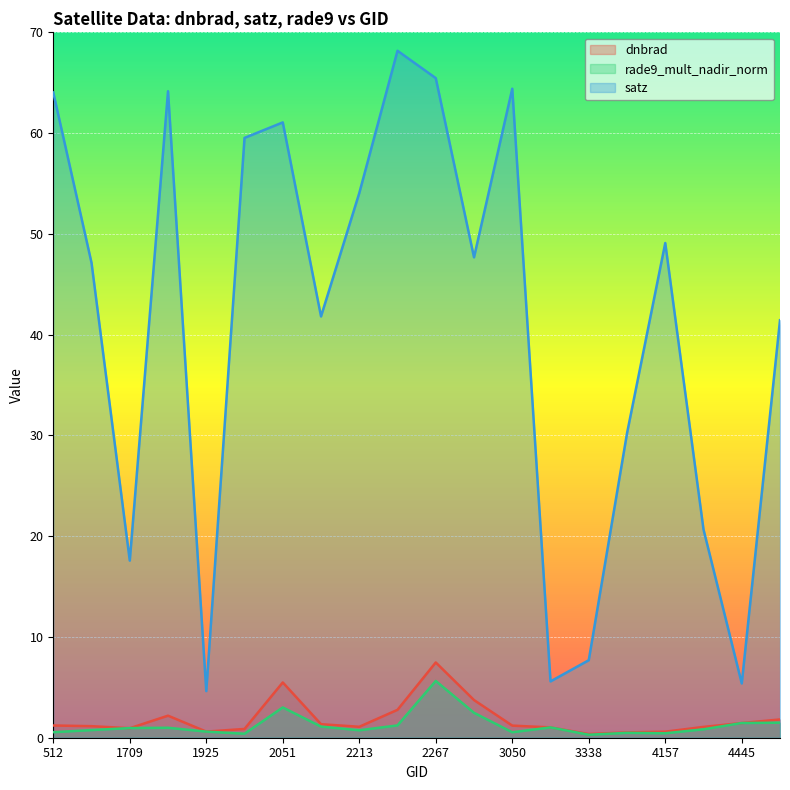

How many distinct data groups are displayed?

3